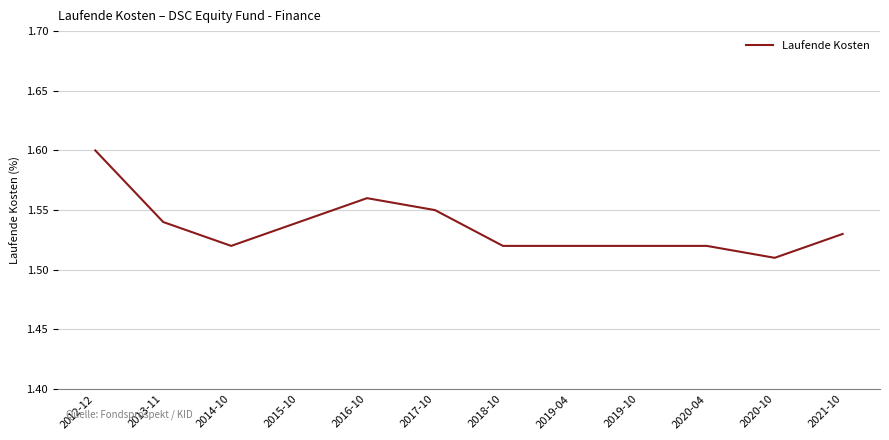

The chart shows a value of 0.9 at 2017-10. True or false?

False